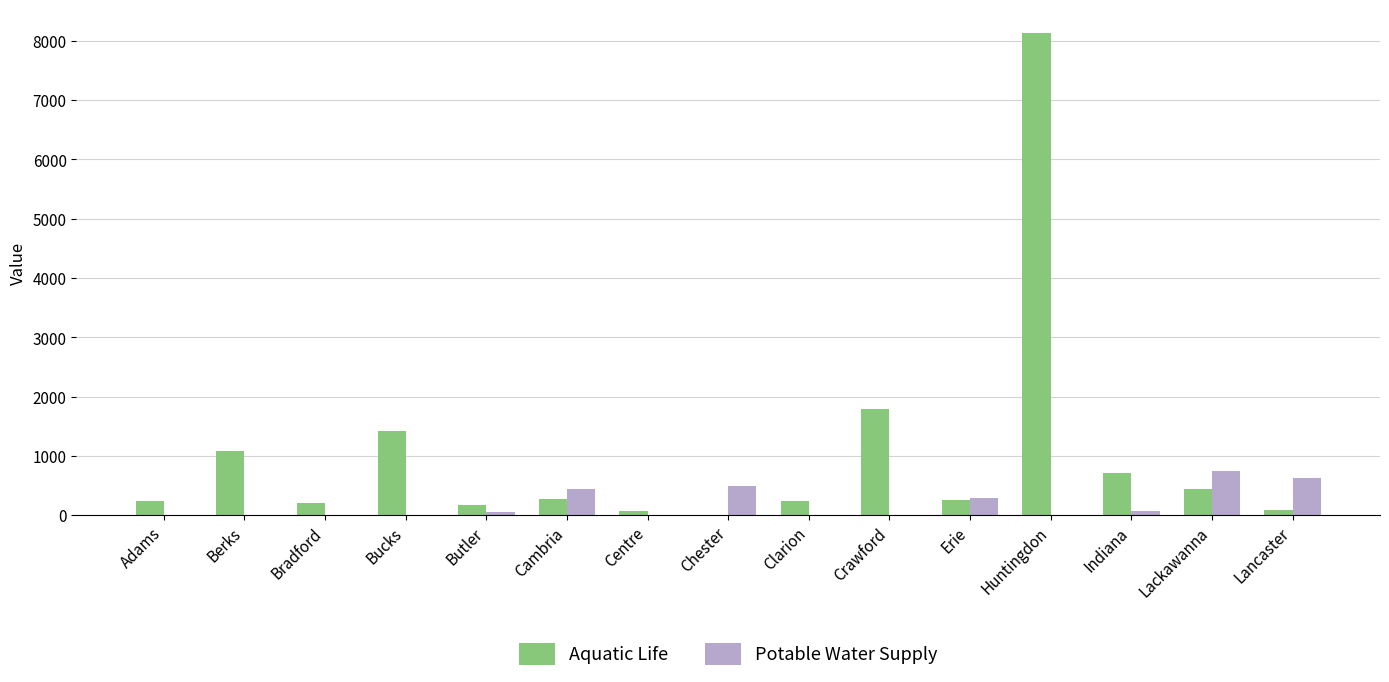

Which series changed the most between Centre and Lackawanna?

Potable Water Supply